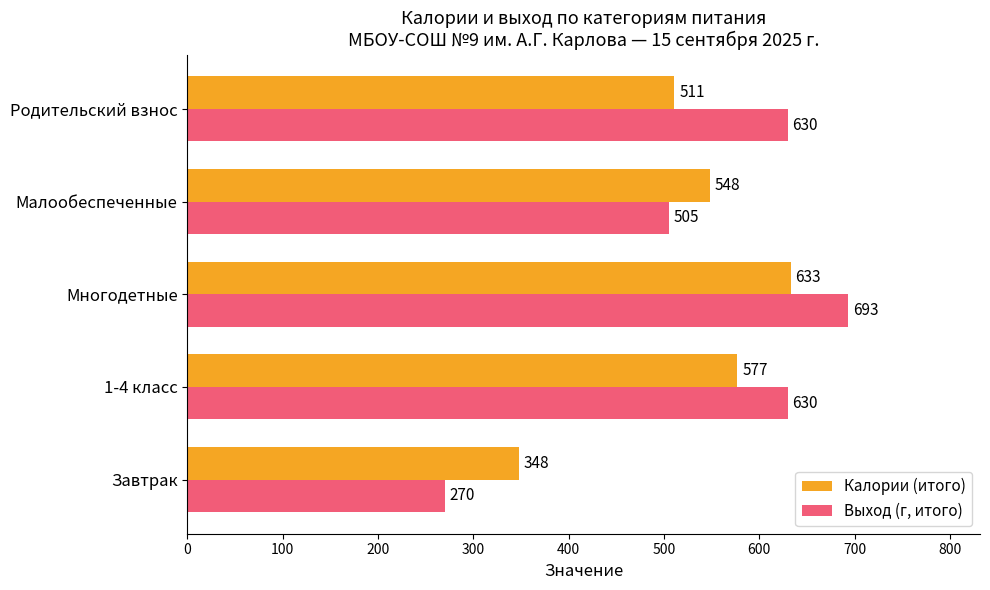

What is the difference between the Выход (г, итого) values at Многодетные and 1-4 класс?

63